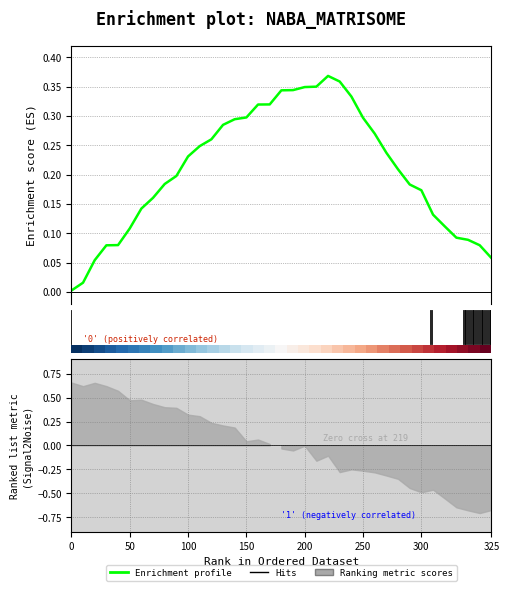

What is the sum of all values?

18.5